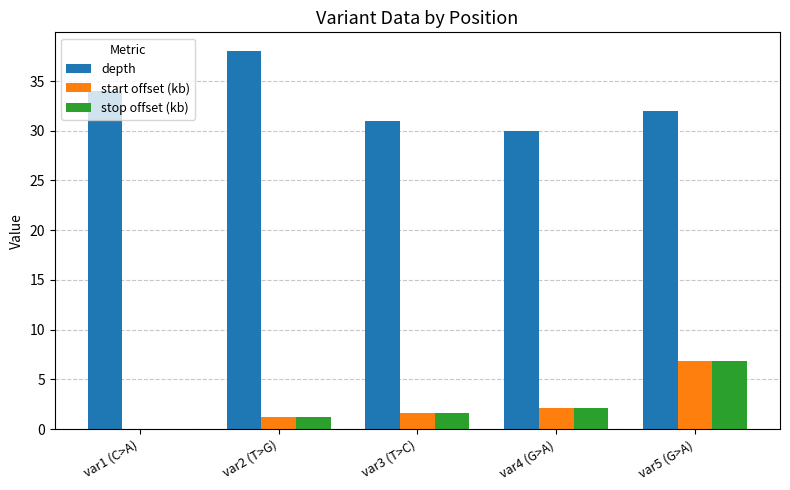

True or false: depth has a value of 31.0 at var3 (T>C).

True